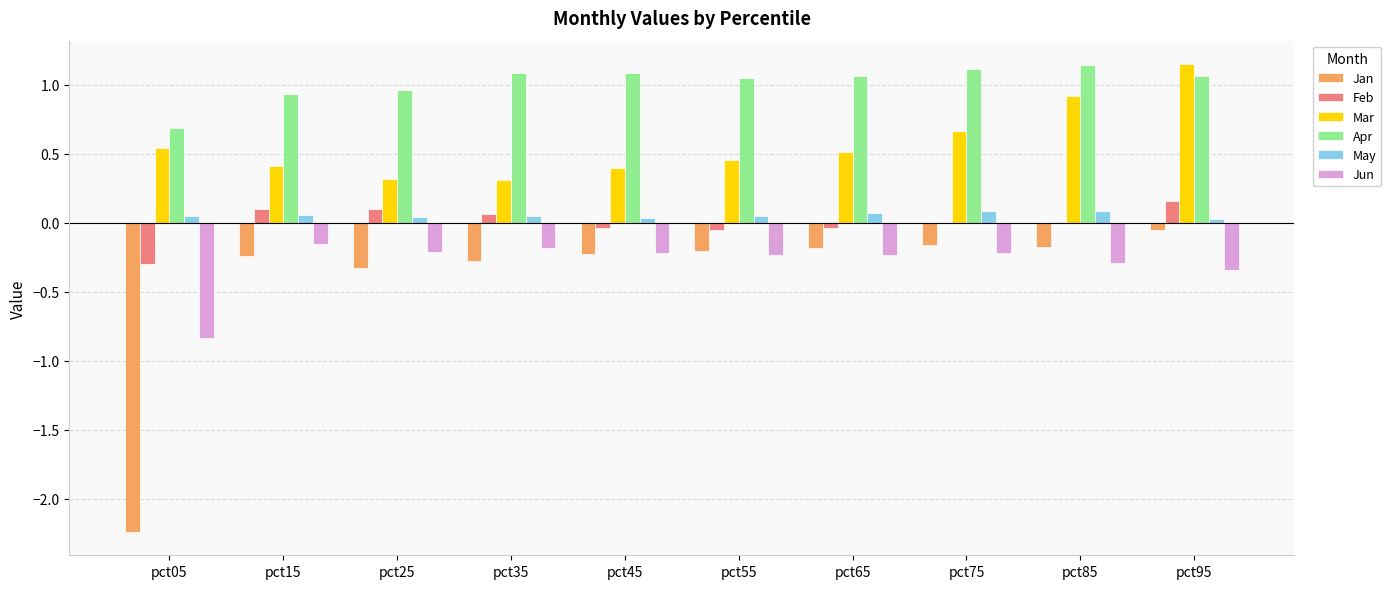

True or false: Mar has a value of 0.3 at pct35.

True